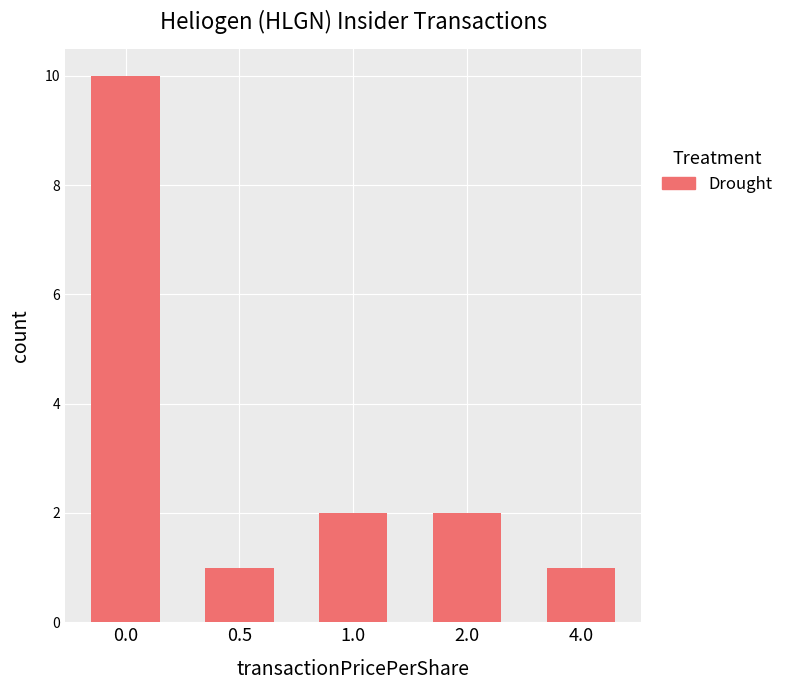

What is the sum of the values at 0.5 and 0.0?

11